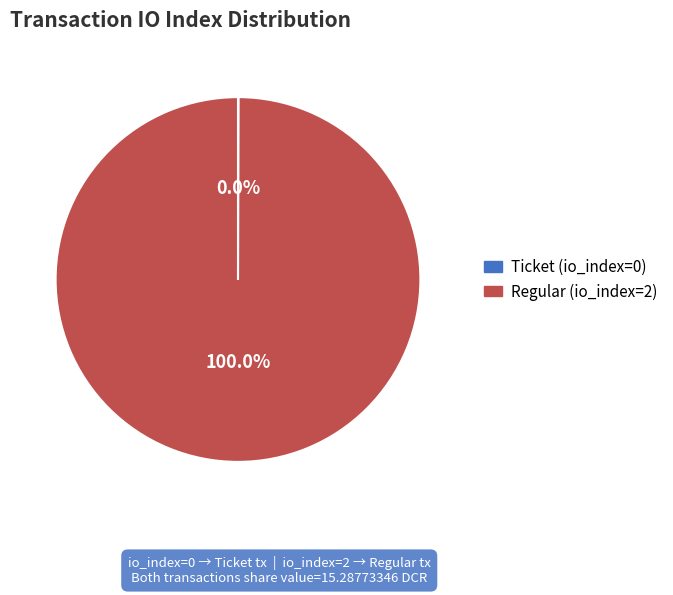

Does Regular (io_index=2) represent more than half of the total?

Yes